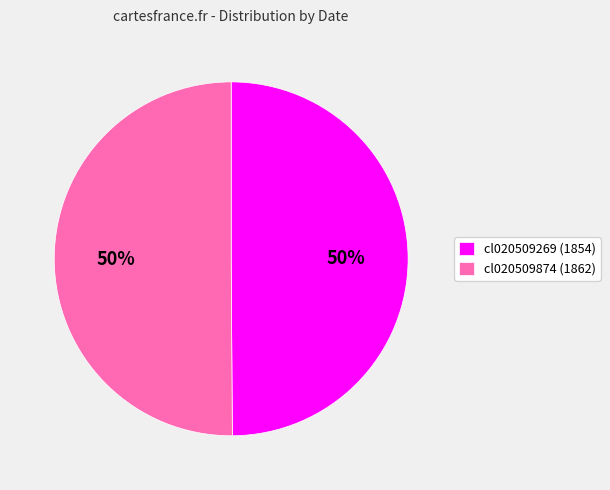

To the nearest percent, what percentage of the pie is cl020509874?

50%